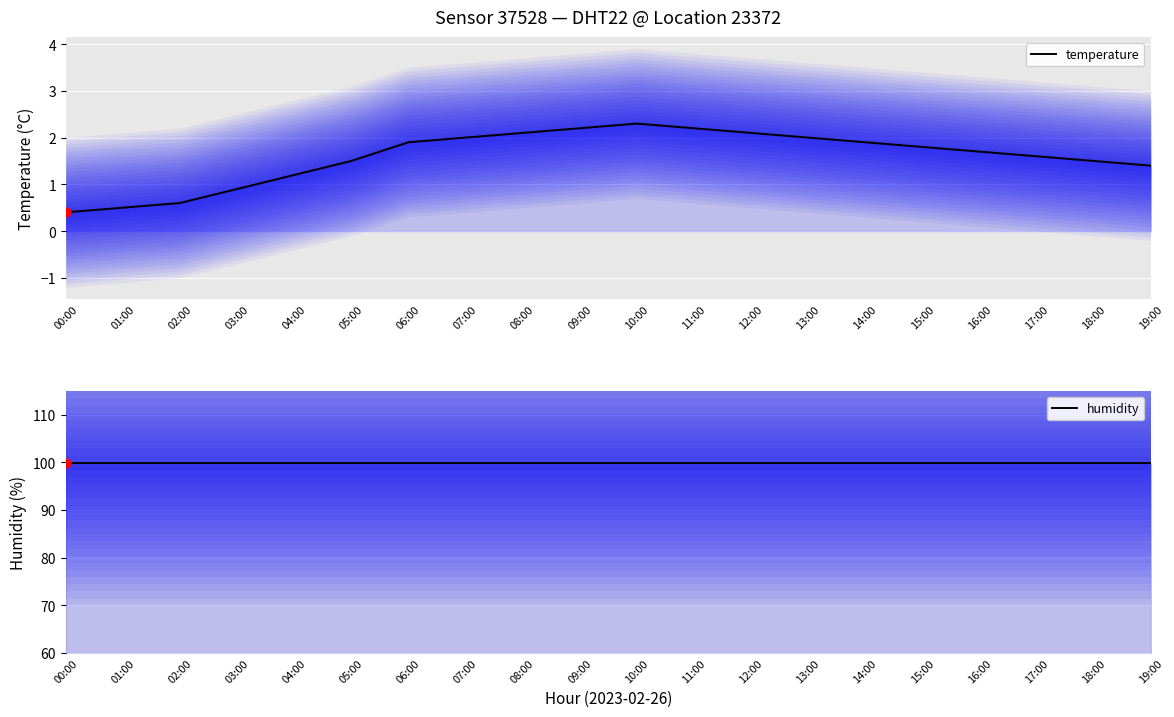

Which series reaches the maximum Y coordinate?

humidity